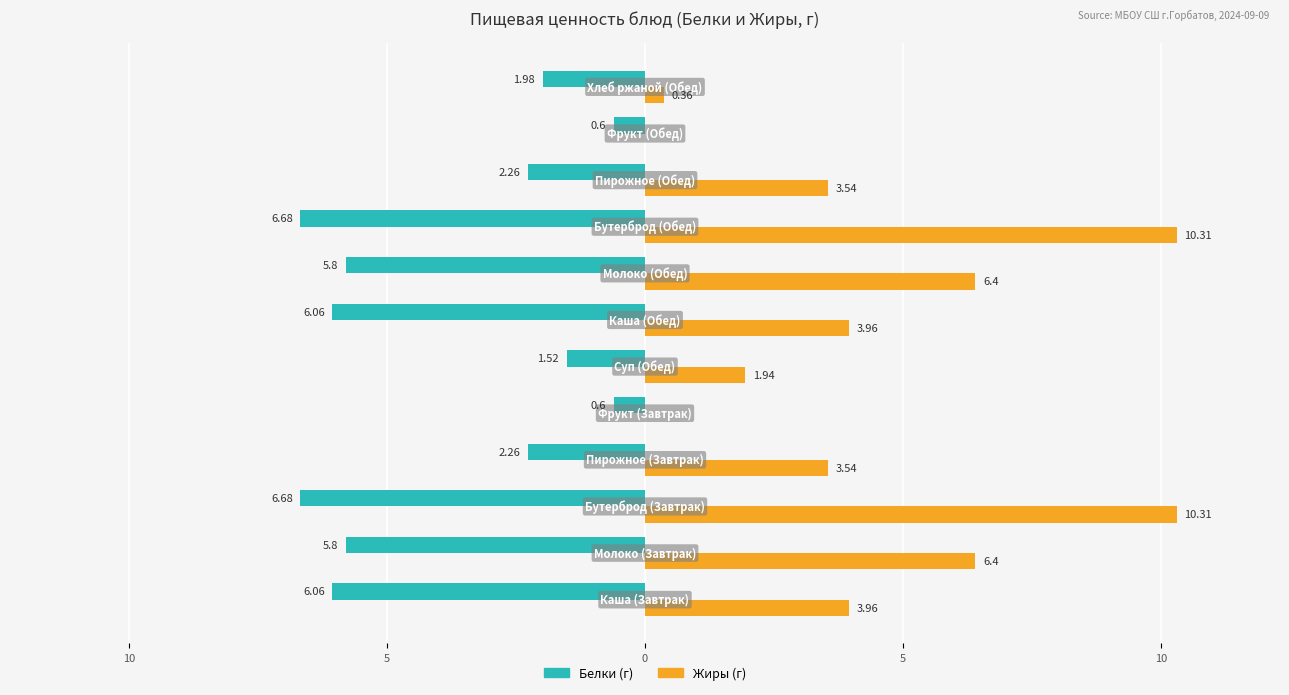

Reading left to right, extract all data points from this chart.

Белки: -6.1	-5.8	-6.7	-2.3	-0.6	-1.5	-6.1	-5.8	-6.7	-2.3	-0.6	-2.0
Жиры: 4.0	6.4	10.3	3.5	0.0	1.9	4.0	6.4	10.3	3.5	0.0	0.4